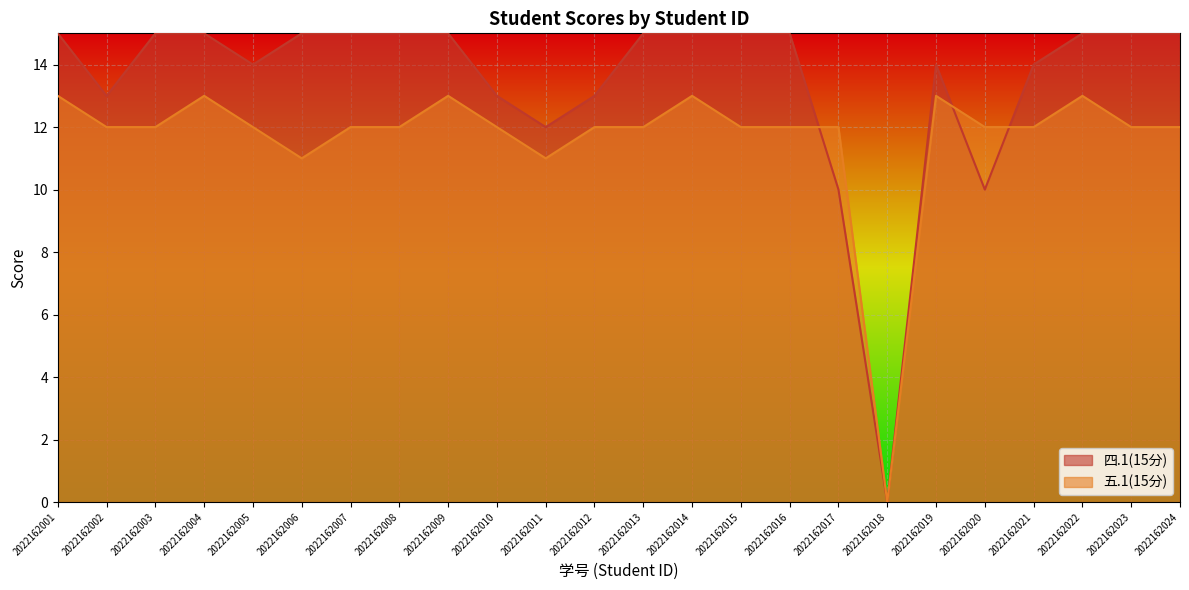

How many data points in 五.1(15分) are above 12?

6